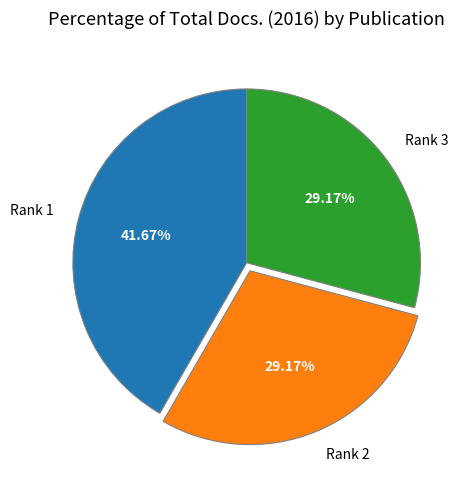

Does Rank 2 represent more than half of the total?

No